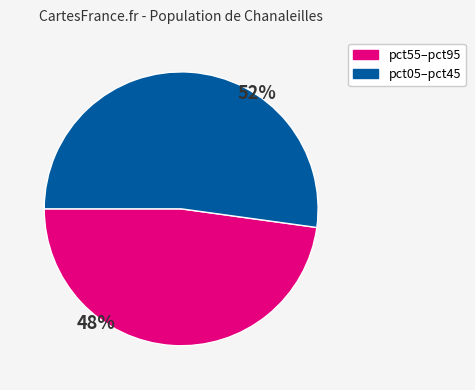

How many slices are in this pie chart?

2